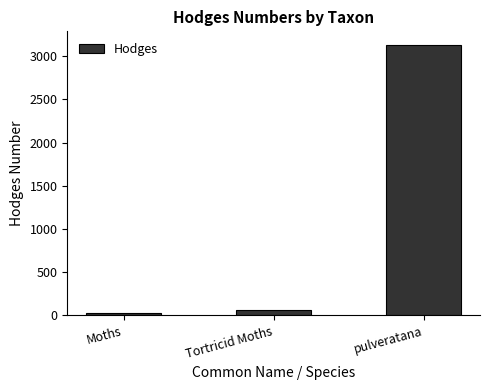

What is the sum of the values at pulveratana and Tortricid Moths?

3194.1